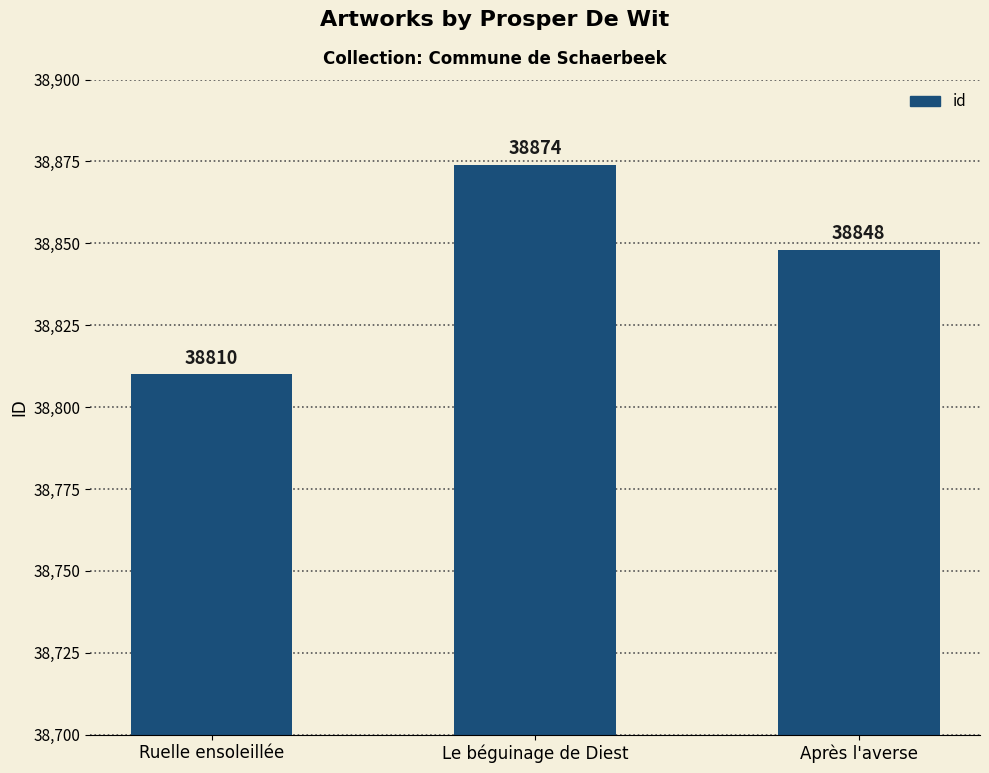

What is the smallest value displayed?

38810